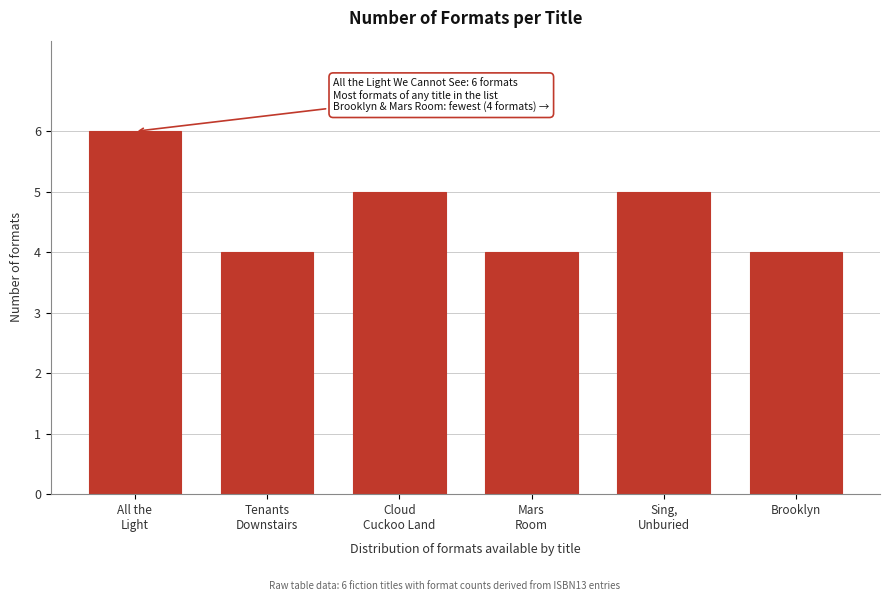

Reading left to right, extract all data points from this chart.

6	4	5	4	5	4